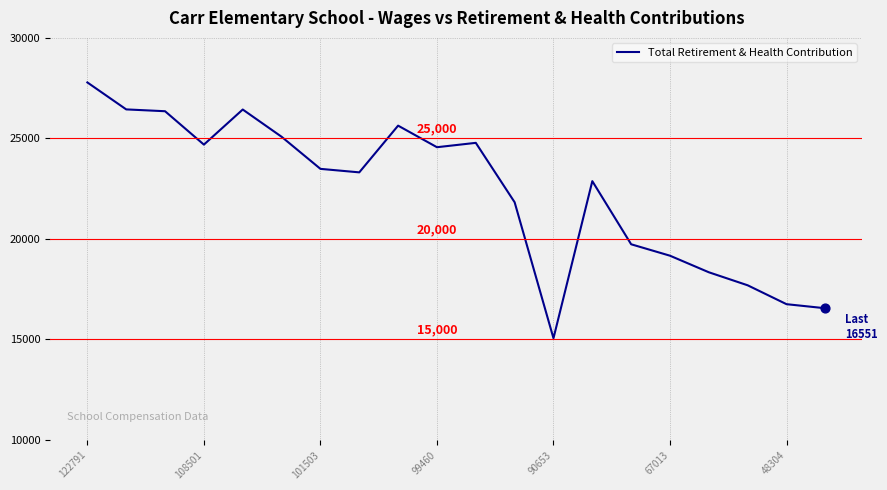

What is the maximum value shown in the chart?

27784